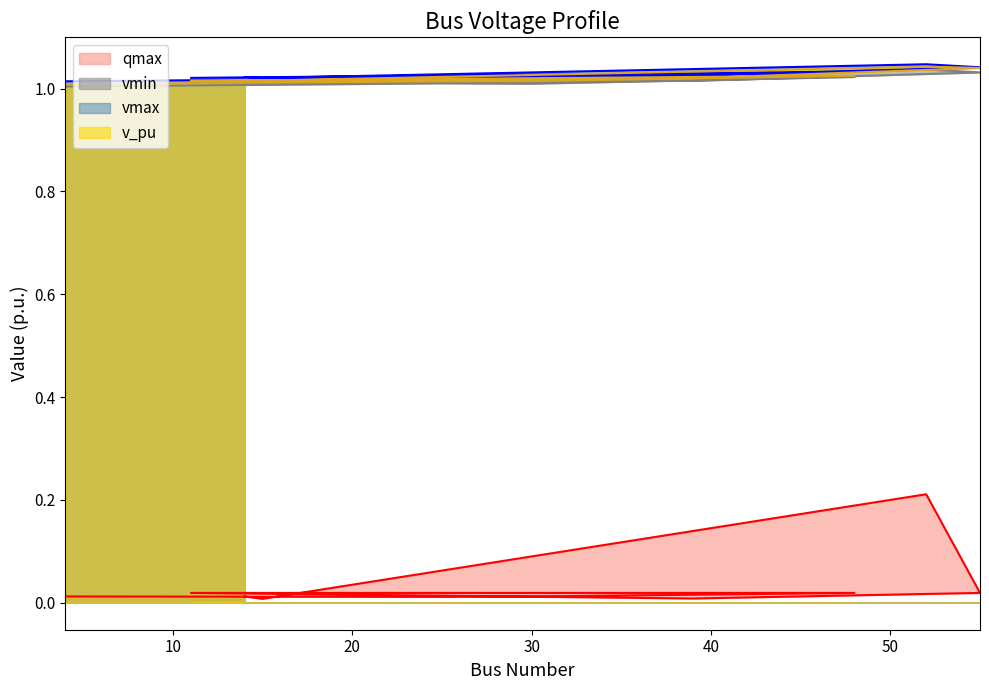

At which category does the chart reach its peak across all series?

52